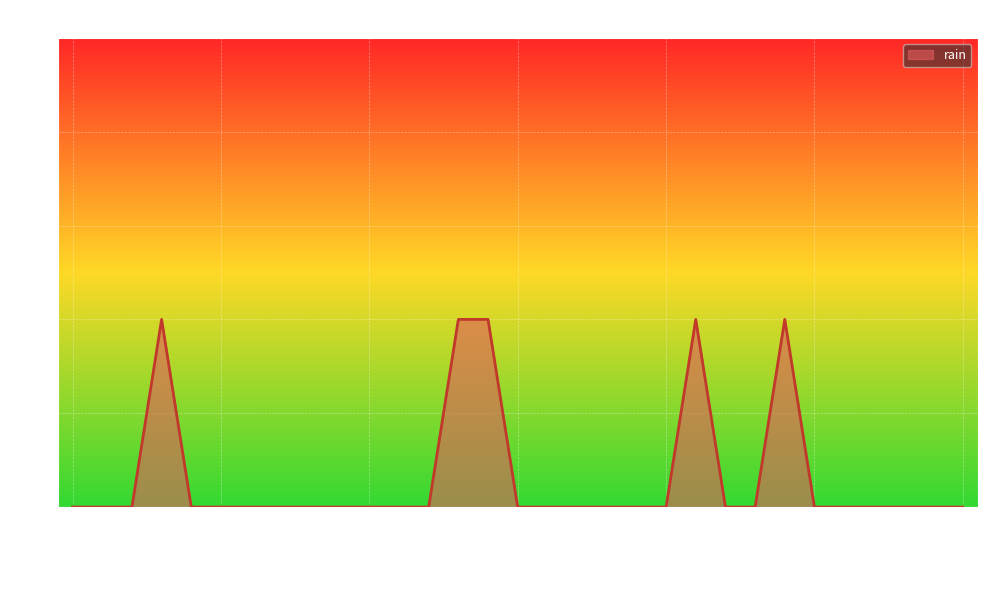

What is the value of the 22nd point from the left?

0.2